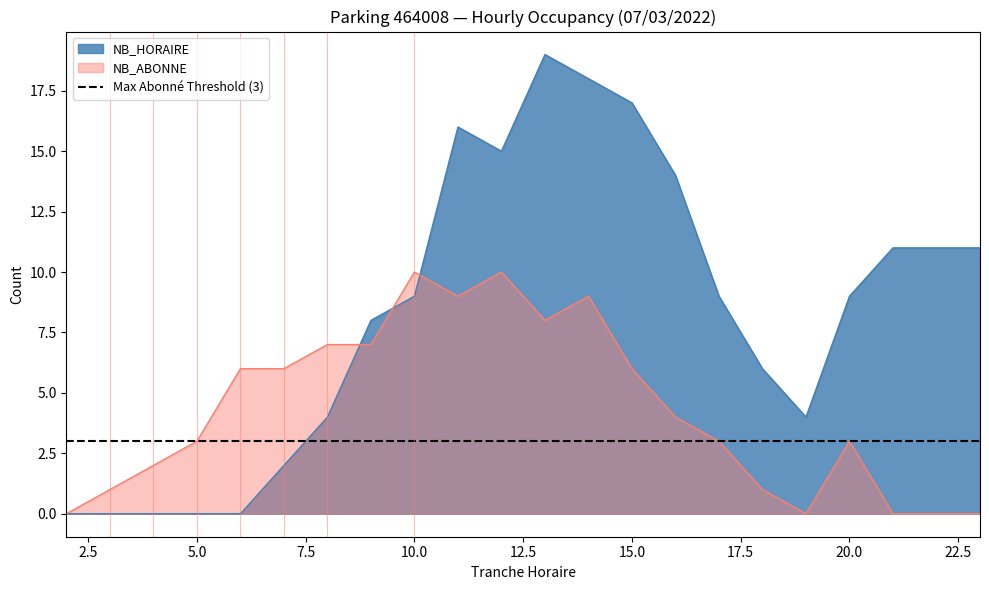

True or false: NB_HORAIRE has more than 1 points higher than both neighbors.

True